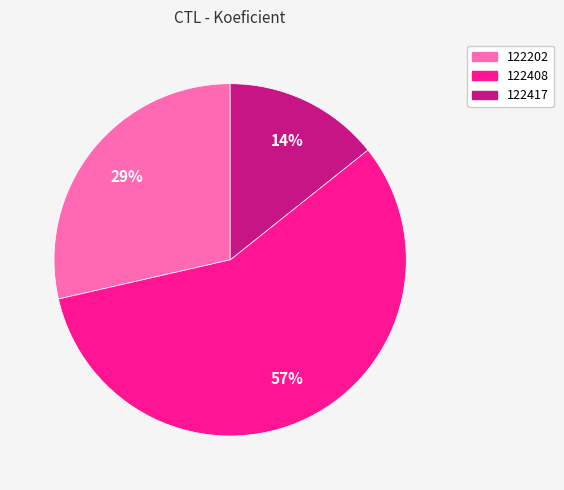

To the nearest percent, what portion does 122417 represent?

14%